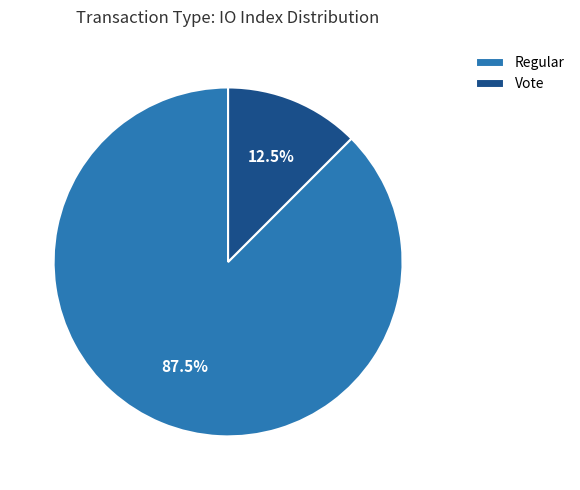

Which slice is the largest?

Regular